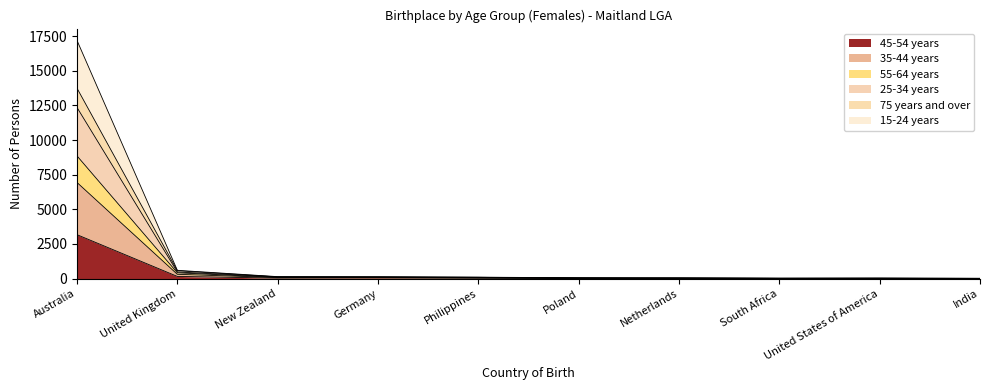

Is the value of 35-44 years at India greater than the value of 55-64 years at India?

No